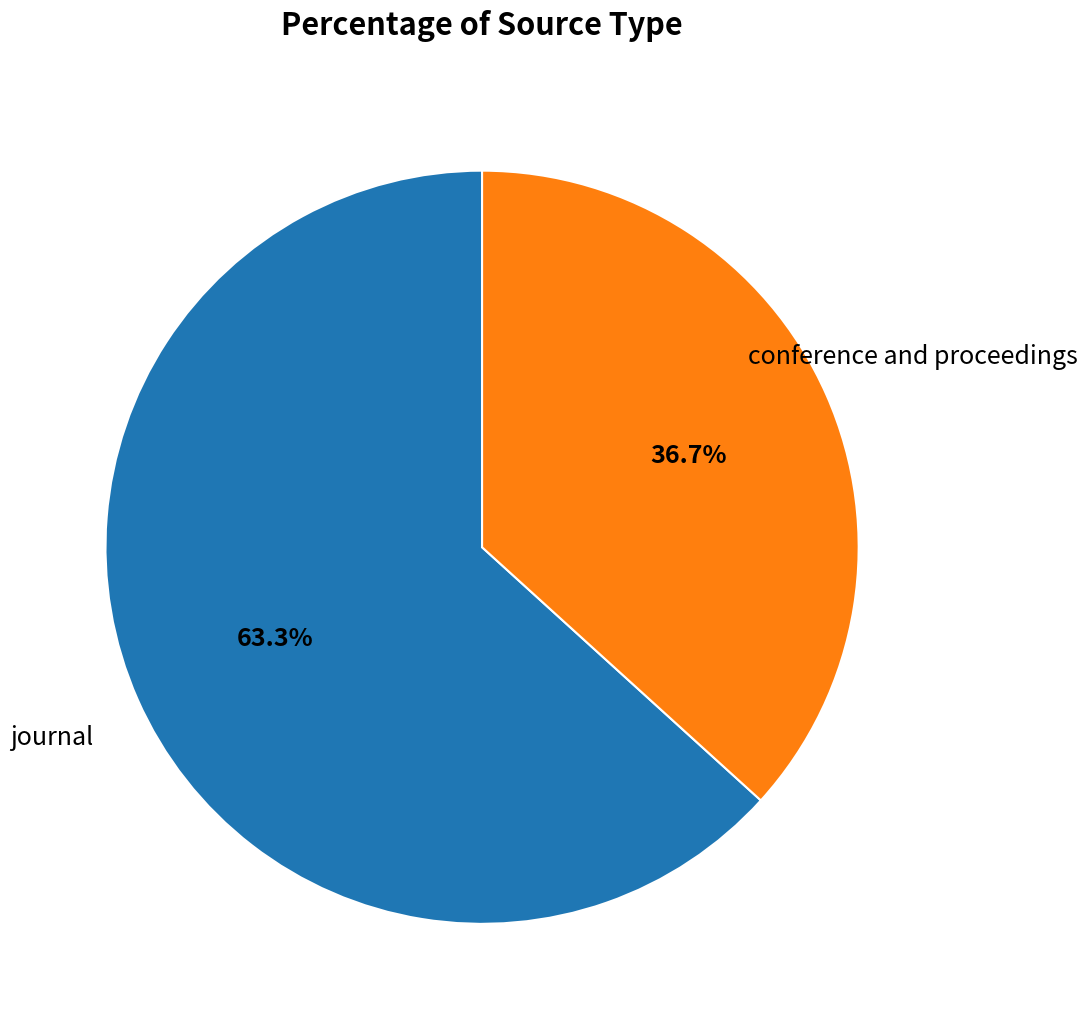

Is there any slice that represents more than half of the pie?

Yes